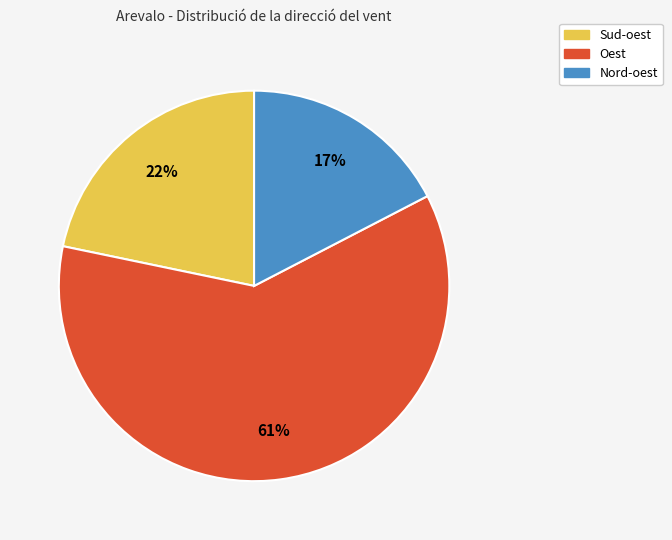

The Sud-oest slice represents 22% of the pie. True or false?

True